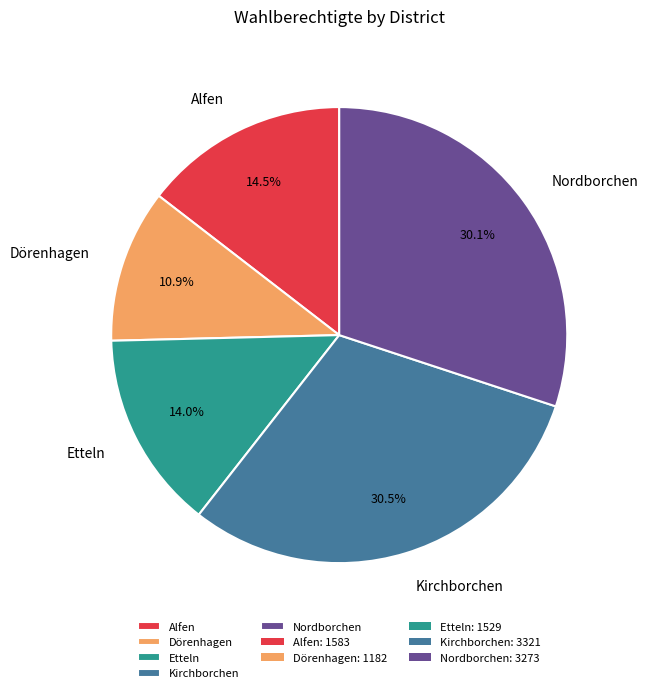

What is the ratio of the value at Dörenhagen to the value at Etteln?

0.8